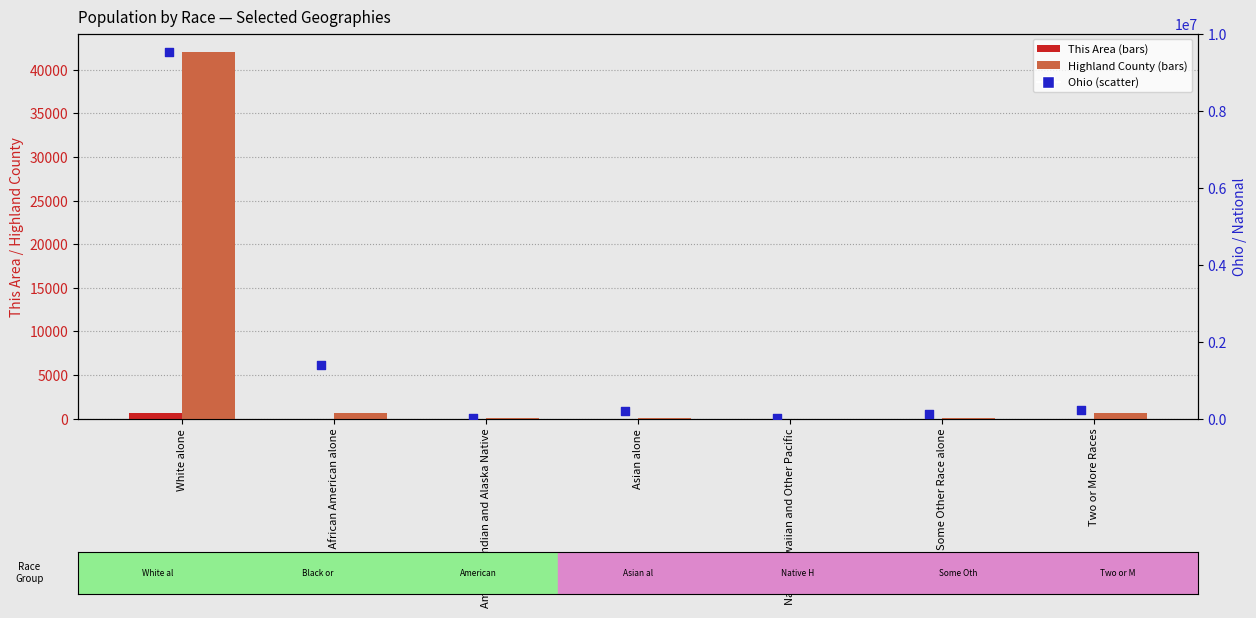

Which series reaches the maximum Y coordinate?

Ohio